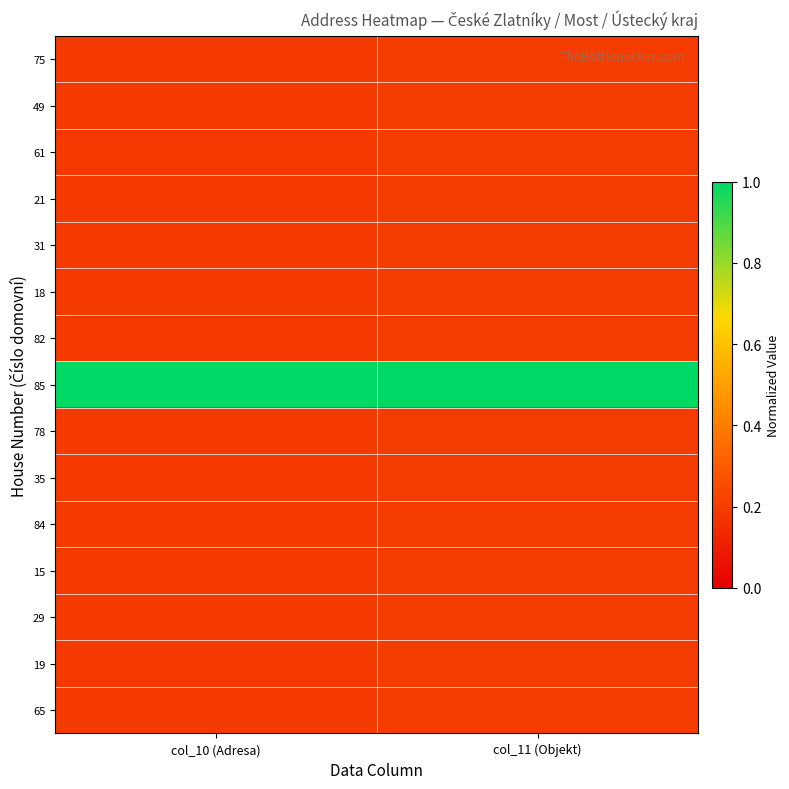

At how many categories does at least one series exceed 0?

2